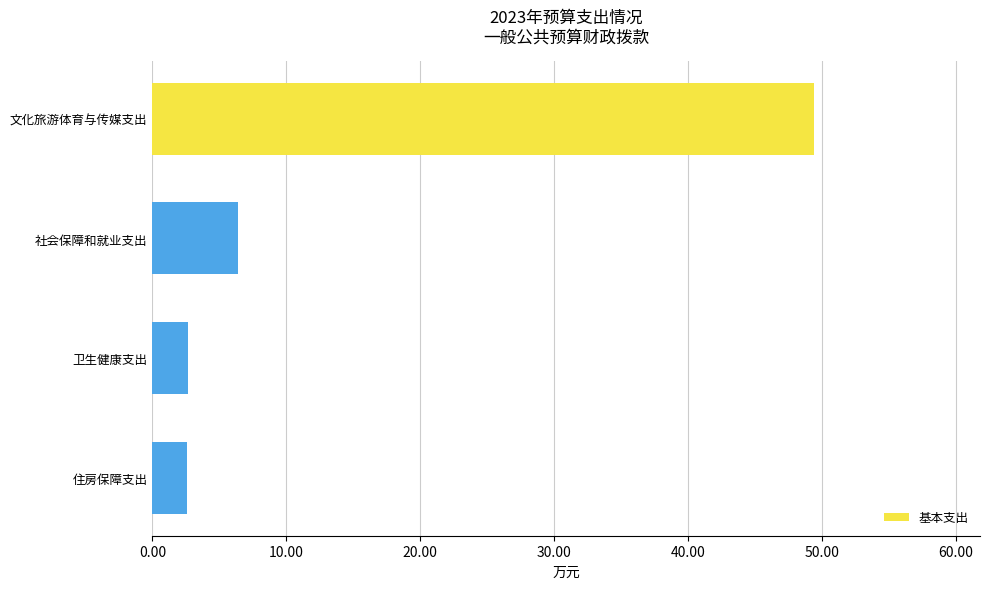

What is the smallest value displayed?

2.6